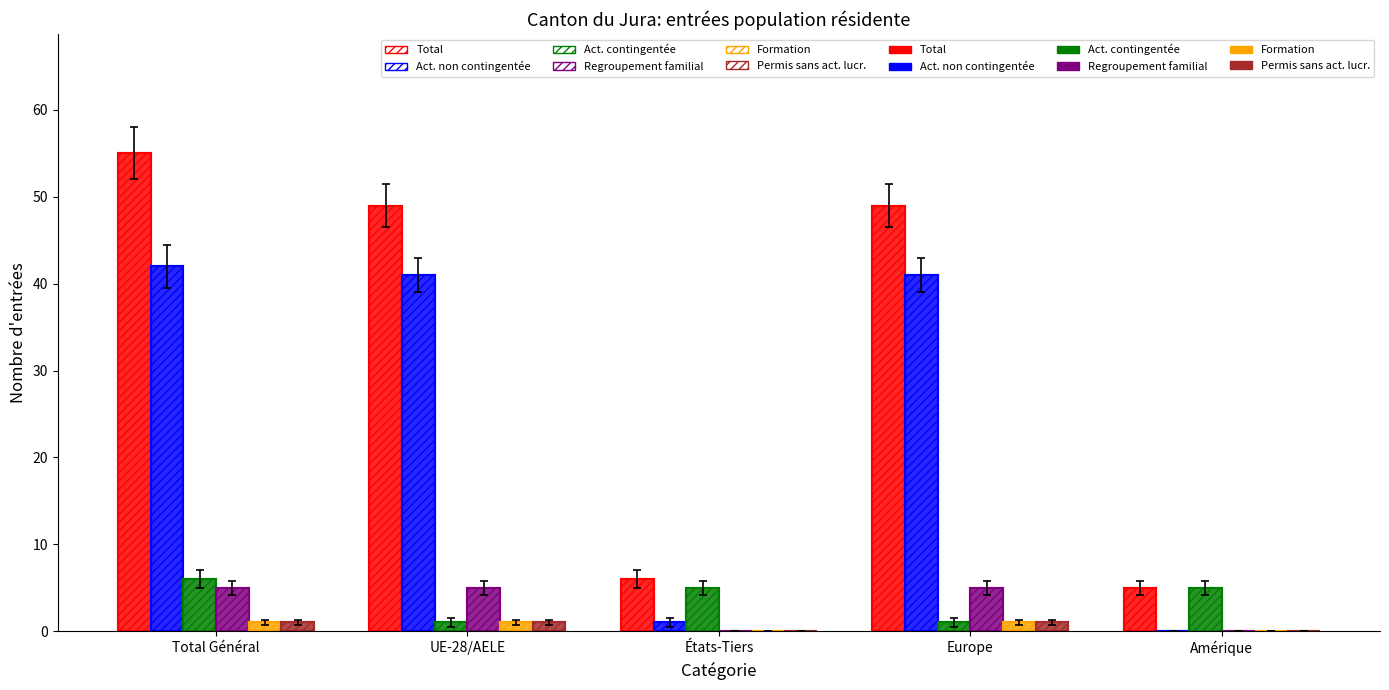

How many series are shown in this chart?

12